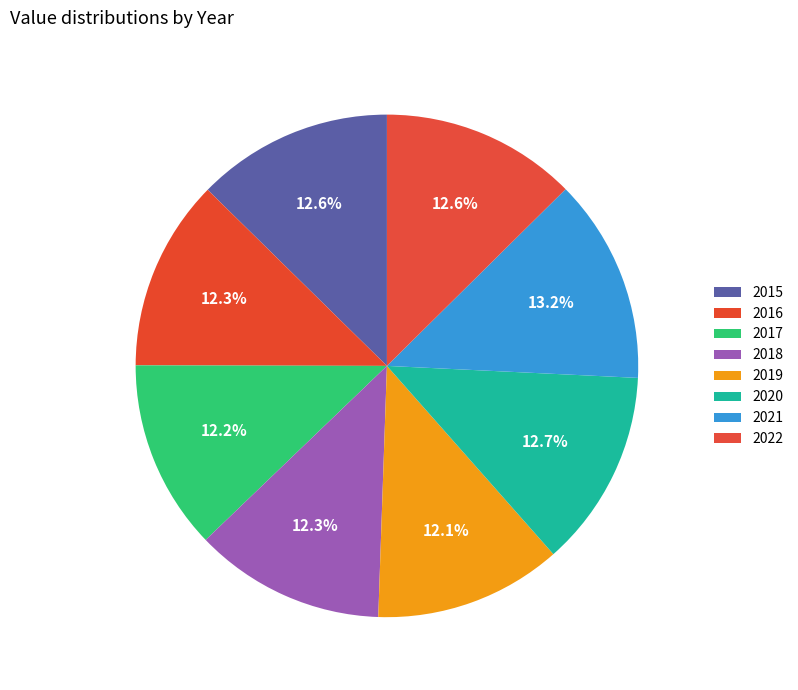

How many segments does this pie chart have?

8